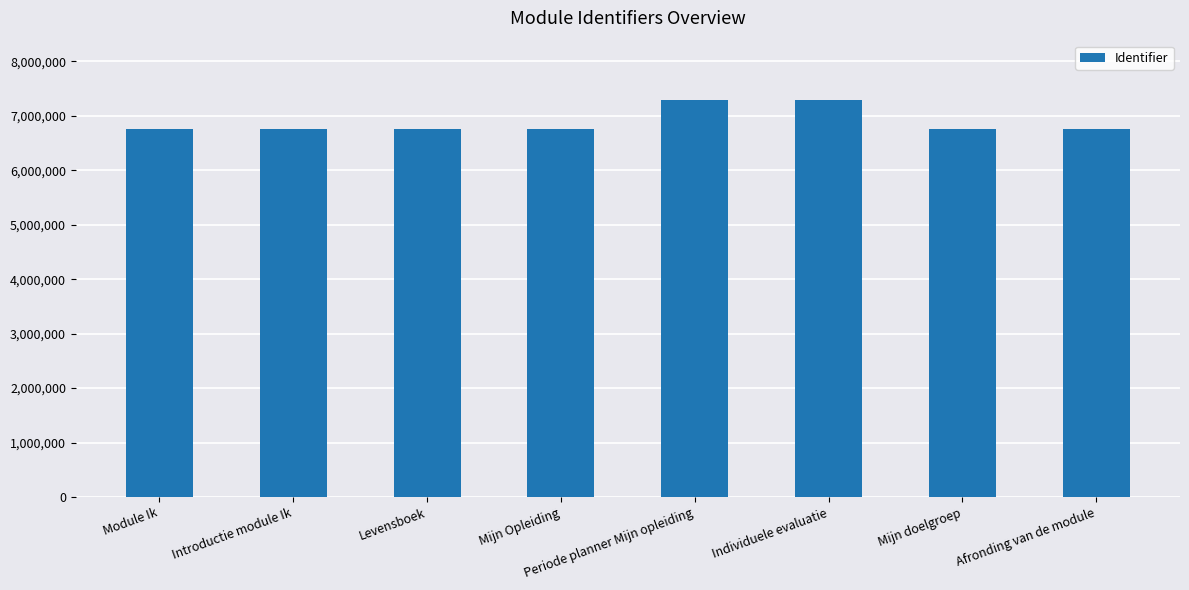

The chart shows a value of 11980413 at Module Ik. True or false?

False